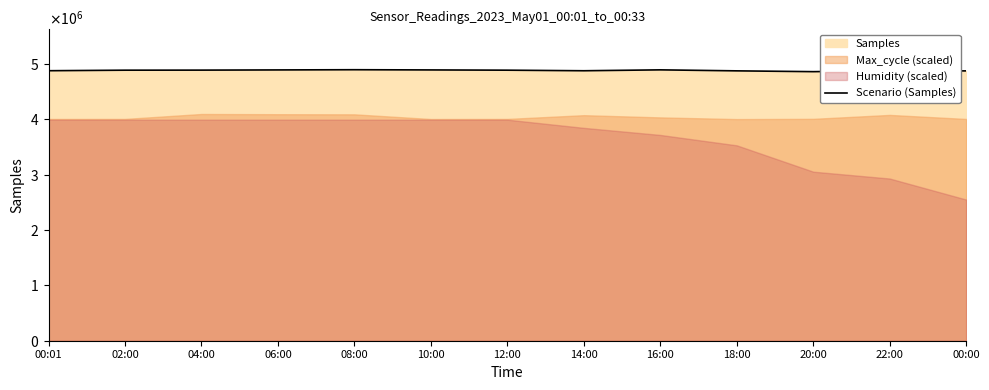

Where is the first local minimum?

14:00